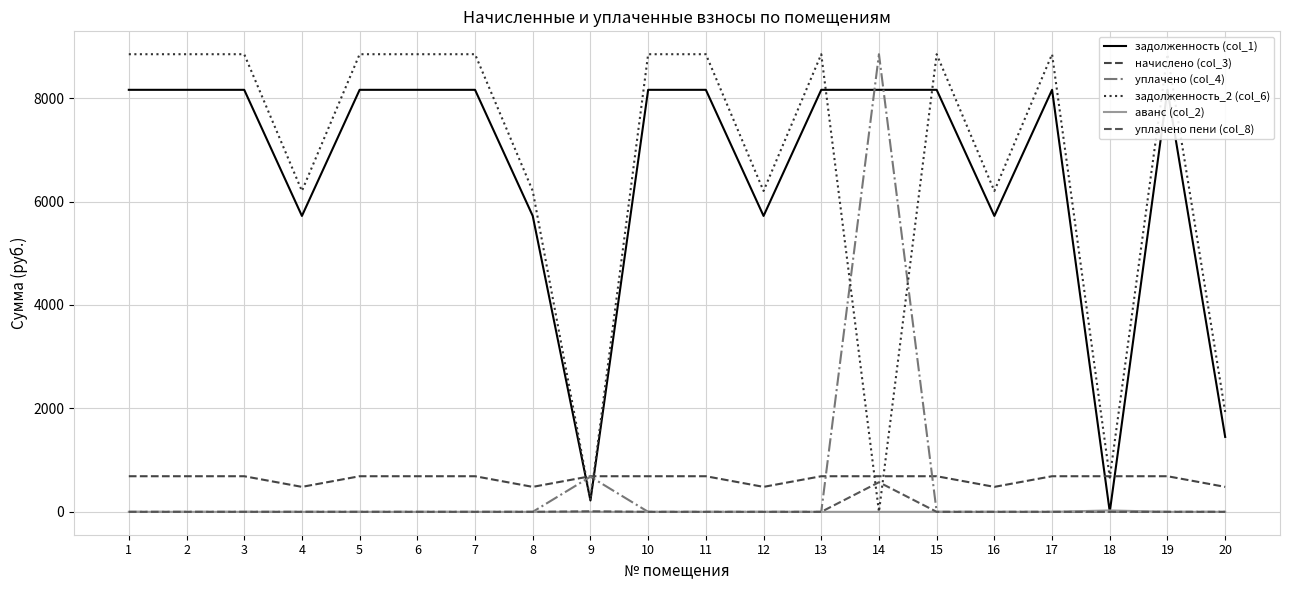

True or false: задолженность (col_1) has a value of 8160.0 at 15.

True